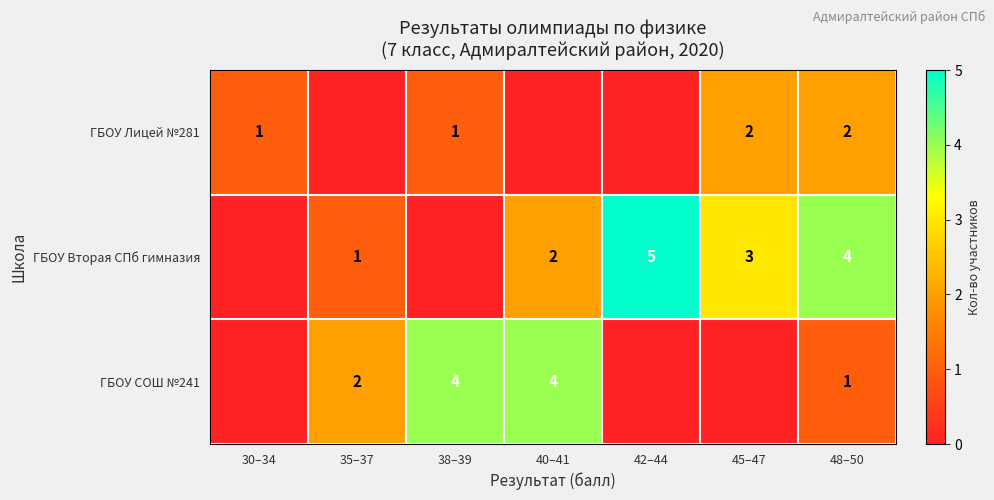

The ГБОУ Вторая СПб гимназия series shows 4 at 48–50. True or false?

True